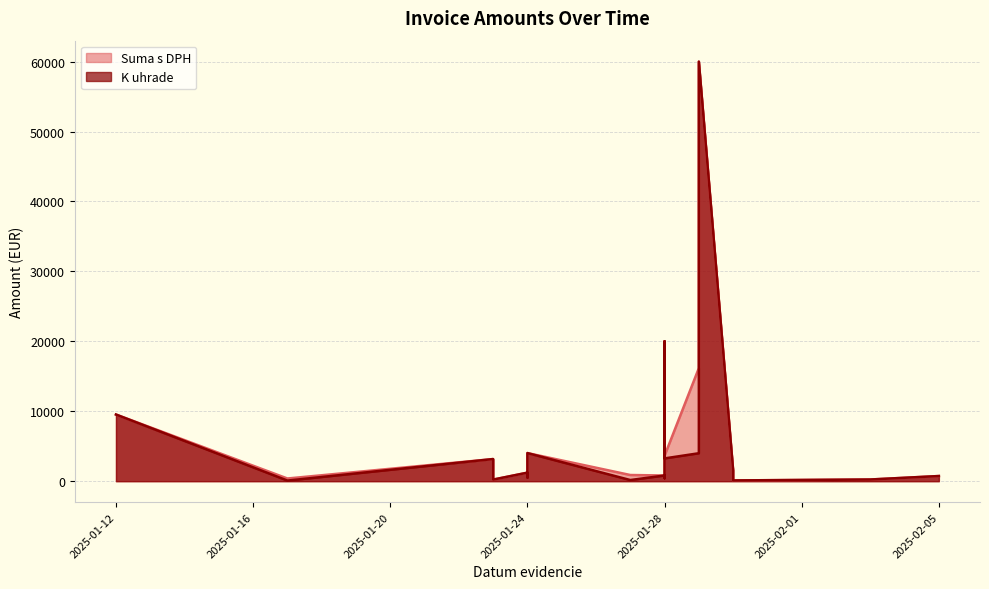

How many data points in K uhrade are less than 1220?

10